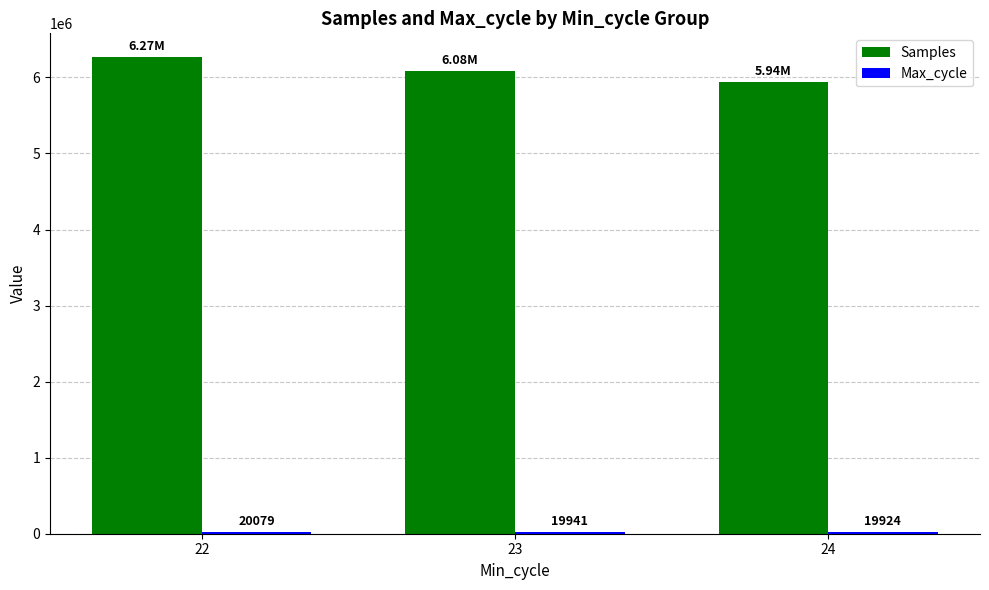

Which series changed the most between 23 and 24?

Samples